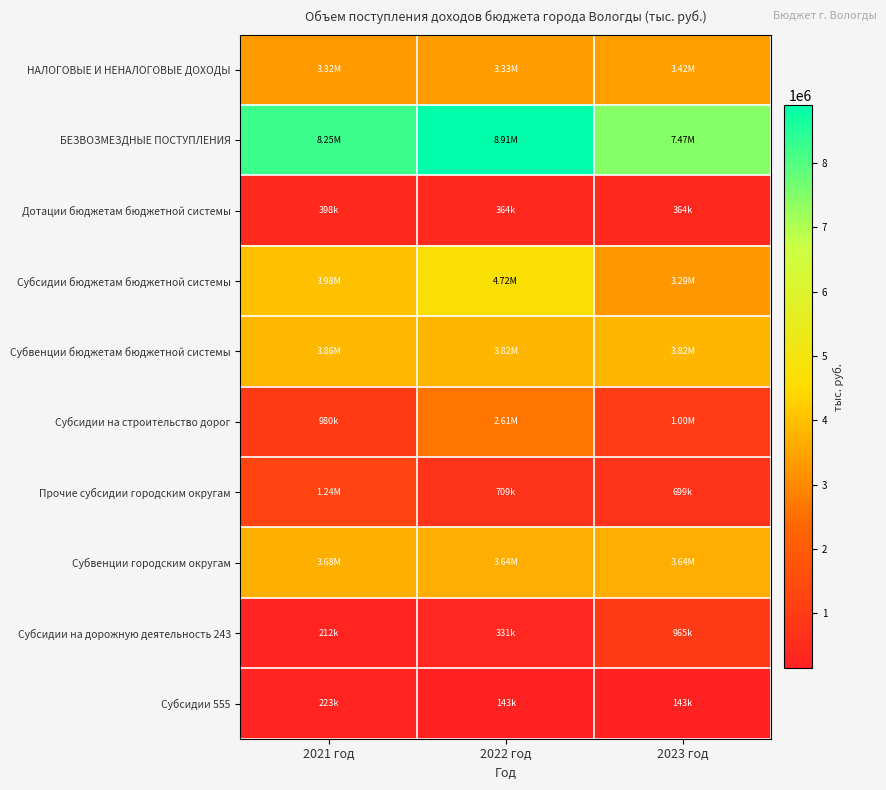

Reading left to right, list all the values displayed in this chart.

НАЛОГОВЫЕ И НЕНАЛОГОВЫЕ ДОХОДЫ: 2021 год=3319775.9	2022 год=3332203.3	2023 год=3416135.0
БЕЗВОЗМЕЗДНЫЕ ПОСТУПЛЕНИЯ: 2021 год=8246105.6	2022 год=8905351.5	2023 год=7465649.4
Дотации бюджетам бюджетной системы: 2021 год=397957.8	2022 год=364461.1	2023 год=364461.1
Субсидии бюджетам бюджетной системы: 2021 год=3980744.1	2022 год=4721013.1	2023 год=3285457.7
Субвенции бюджетам бюджетной системы: 2021 год=3859650.5	2022 год=3819297.3	2023 год=3815150.6
Субсидии на строительство дорог: 2021 год=980082.6	2022 год=2614722.2	2023 год=1000000.0
Прочие субсидии городским округам: 2021 год=1236095.8	2022 год=708862.5	2023 год=699372.5
Субвенции городским округам: 2021 год=3679599.5	2022 год=3642218.6	2023 год=3642218.6
Субсидии на дорожную деятельность 243: 2021 год=212077.4	2022 год=330627.1	2023 год=965008.3
Субсидии 555: 2021 год=223494.9	2022 год=142796.6	2023 год=142796.6